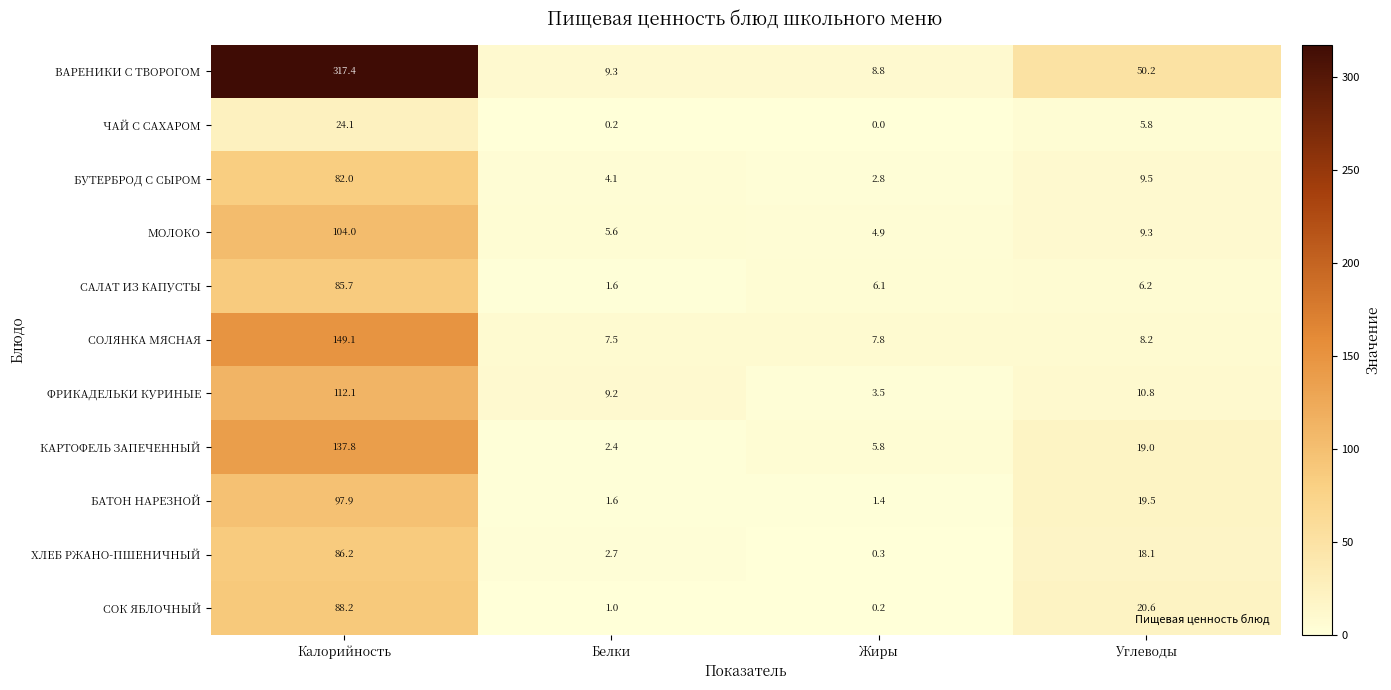

What is the difference between the САЛАТ ИЗ КАПУСТЫ values at Белки and Калорийность?

84.1